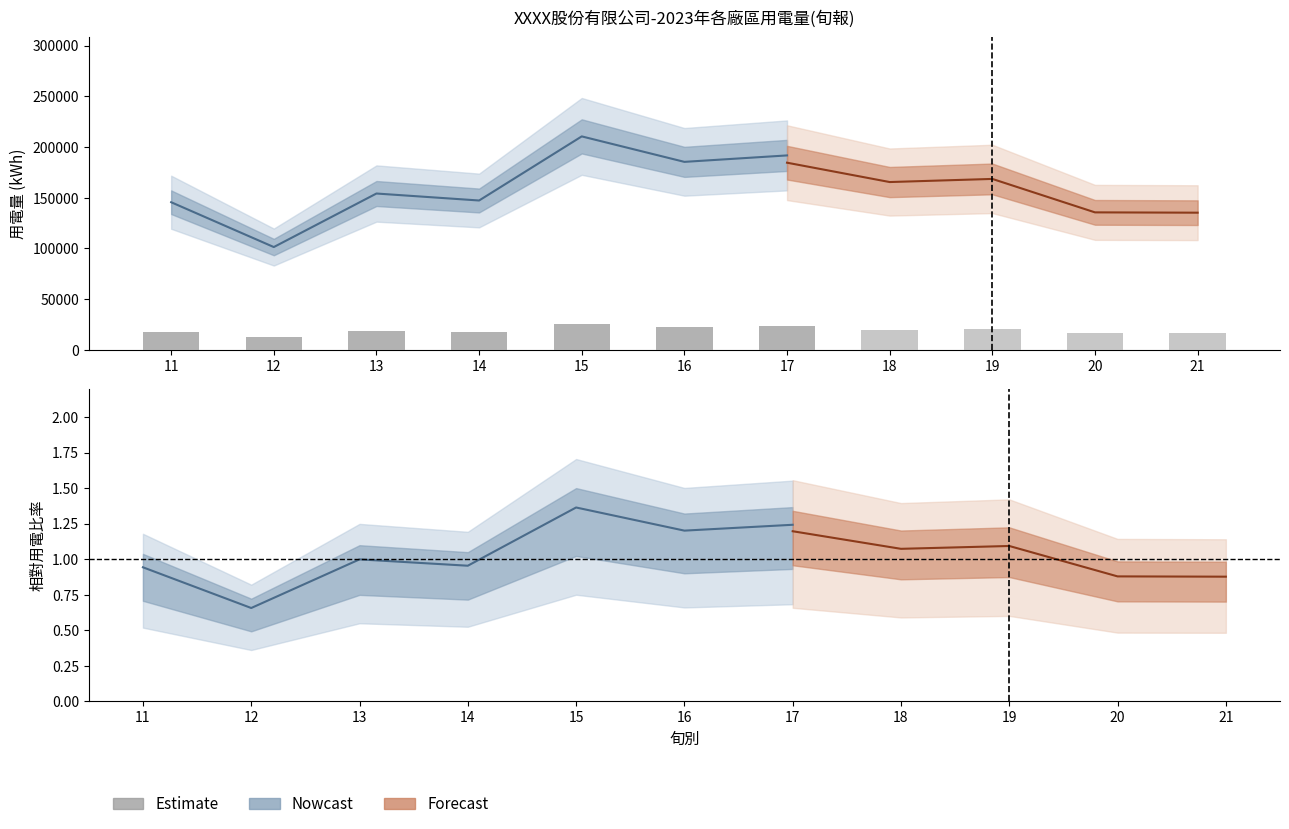

Does the chart contain stacked bars?

No